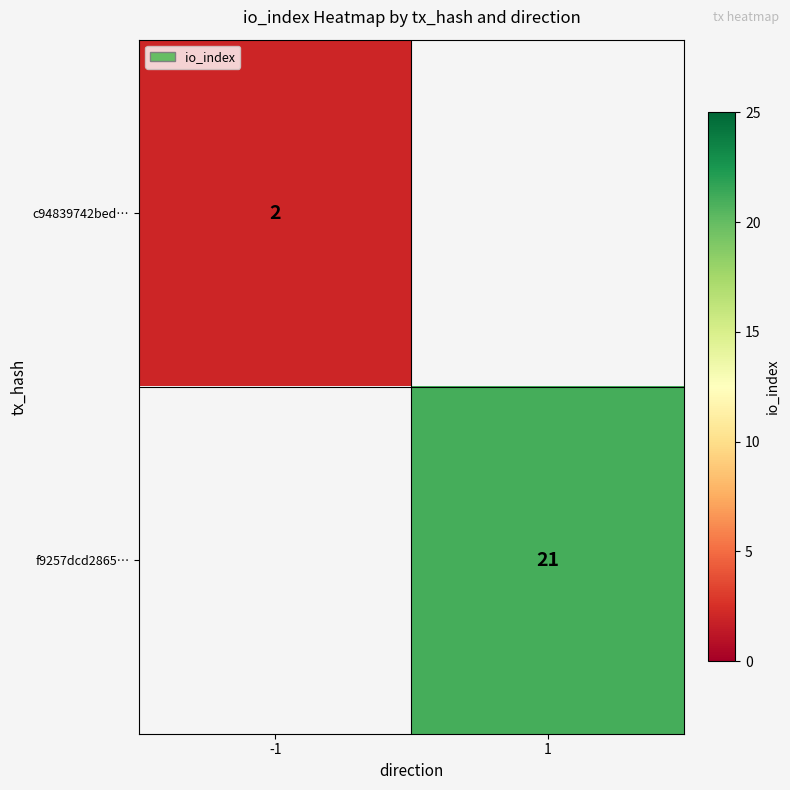

The c94839742bed… series shows 2 at -1. True or false?

True